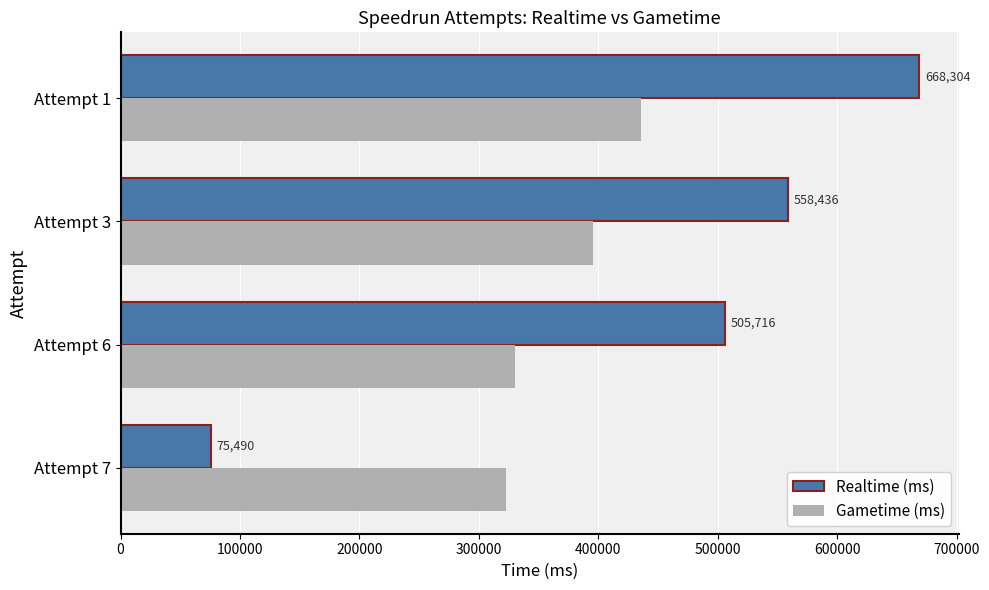

Which series has the largest total across all categories?

Realtime (ms)